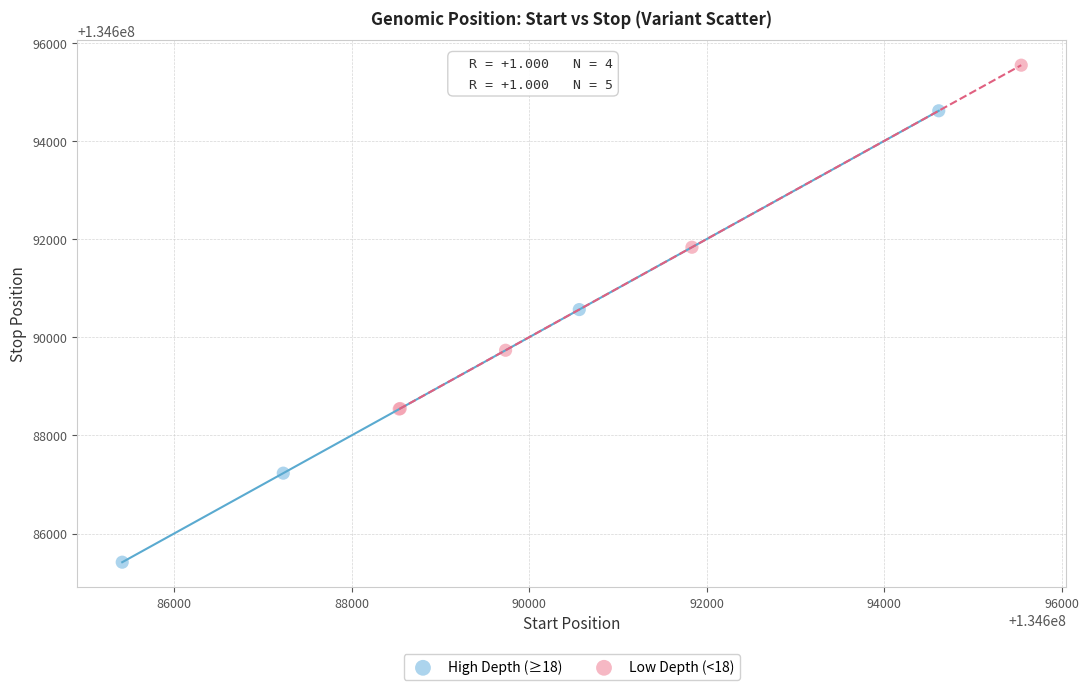

Which series contains the highest Y value?

Low Depth (<18)